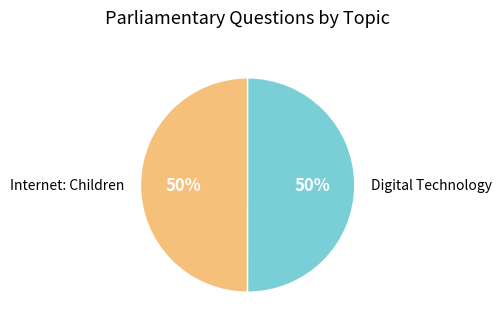

What percentage is the Digital Technology slice, to the nearest percent?

50%